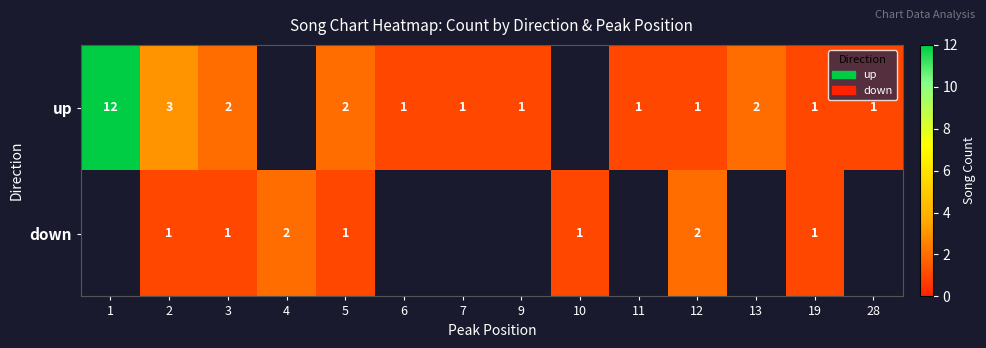

How many data points does each series have?

14